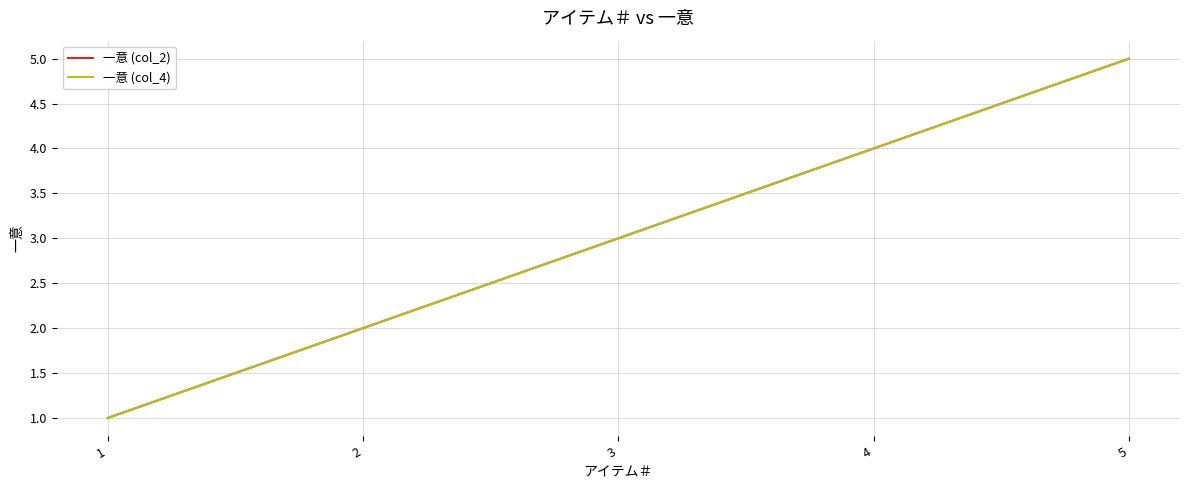

Does the chart have visible grid lines?

Yes